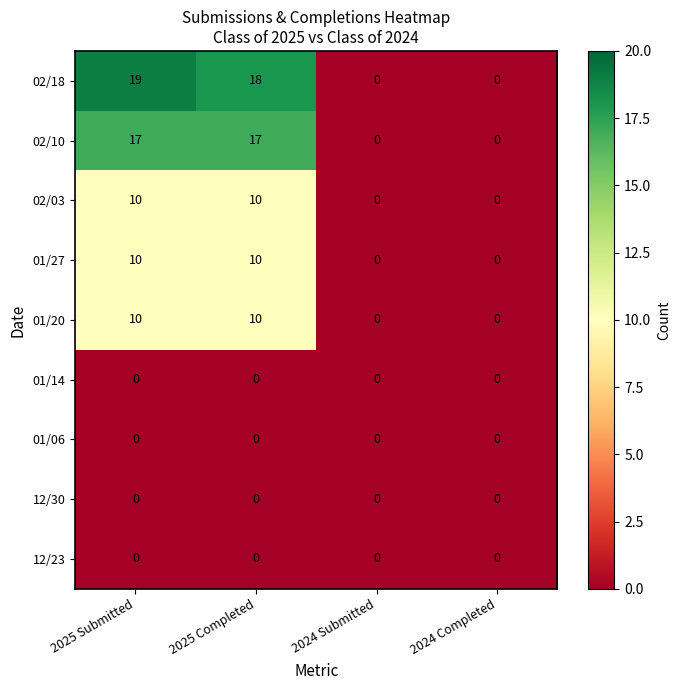

At which category is the sum across all series the highest?

2025 Submitted